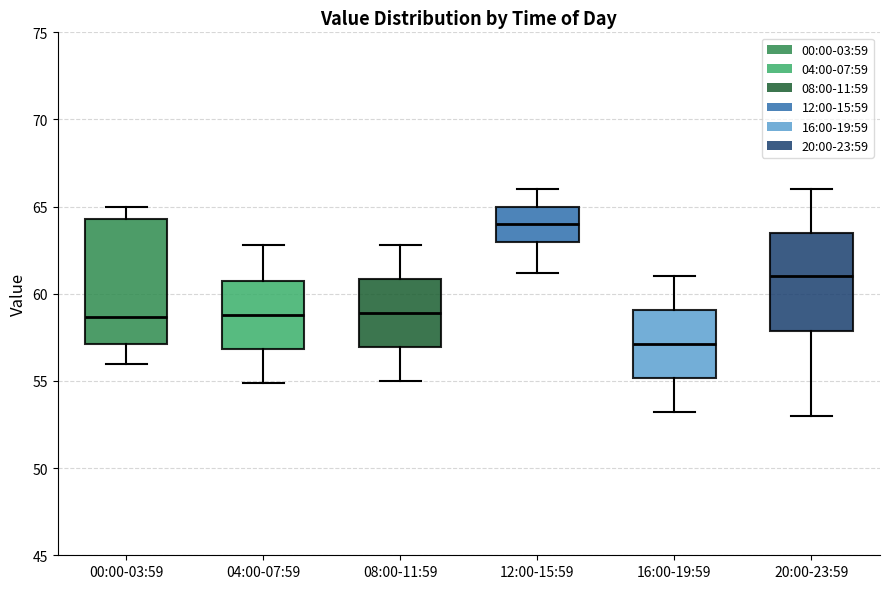

Reading left to right, transcribe this box plot: for each box, give where its median line is, the range the box spans, and where its two whiskers end, as read against the y-axis. The values are not printed on the chart, so give them approximately, as read against the axis.

00:00-03:59: median 58.5, box 57.0 to 64.5, whiskers 56.0 to 65.0
04:00-07:59: median 59.0, box 57.0 to 61.0, whiskers 55.0 to 63.0
08:00-11:59: median 59.0, box 57.0 to 61.0, whiskers 55.0 to 63.0
12:00-15:59: median 64.0, box 63.0 to 65.0, whiskers 61.0 to 66.0
16:00-19:59: median 57.0, box 55.0 to 59.0, whiskers 53.0 to 61.0
20:00-23:59: median 61.0, box 58.0 to 63.5, whiskers 53.0 to 66.0